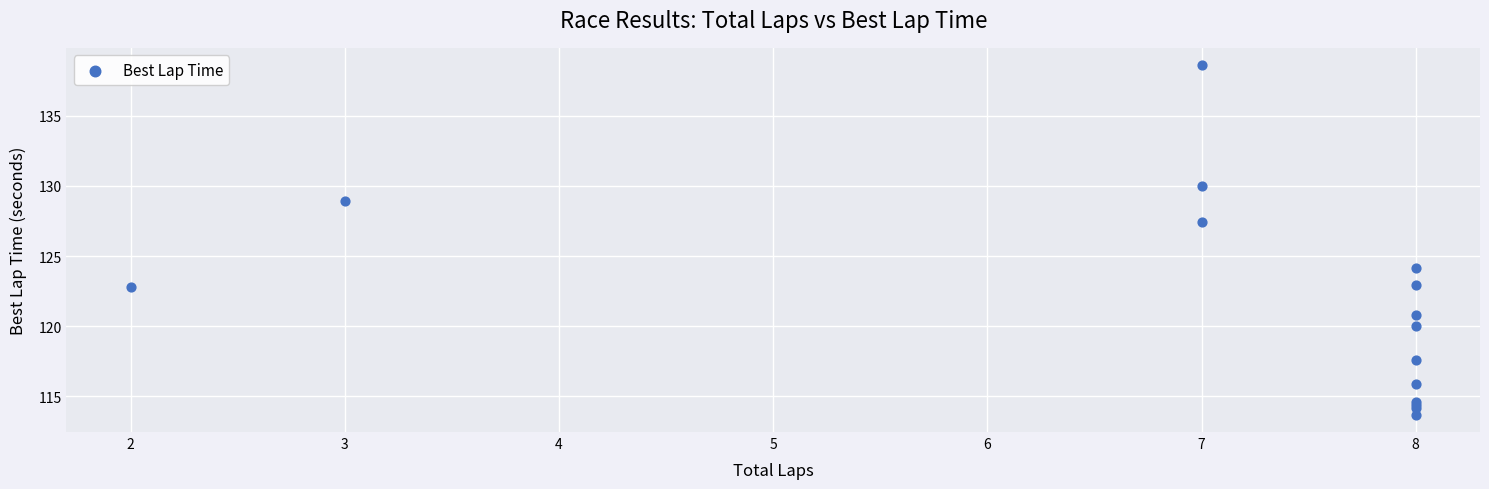

What Y value in the scatter plot is closest to 126?

127.4